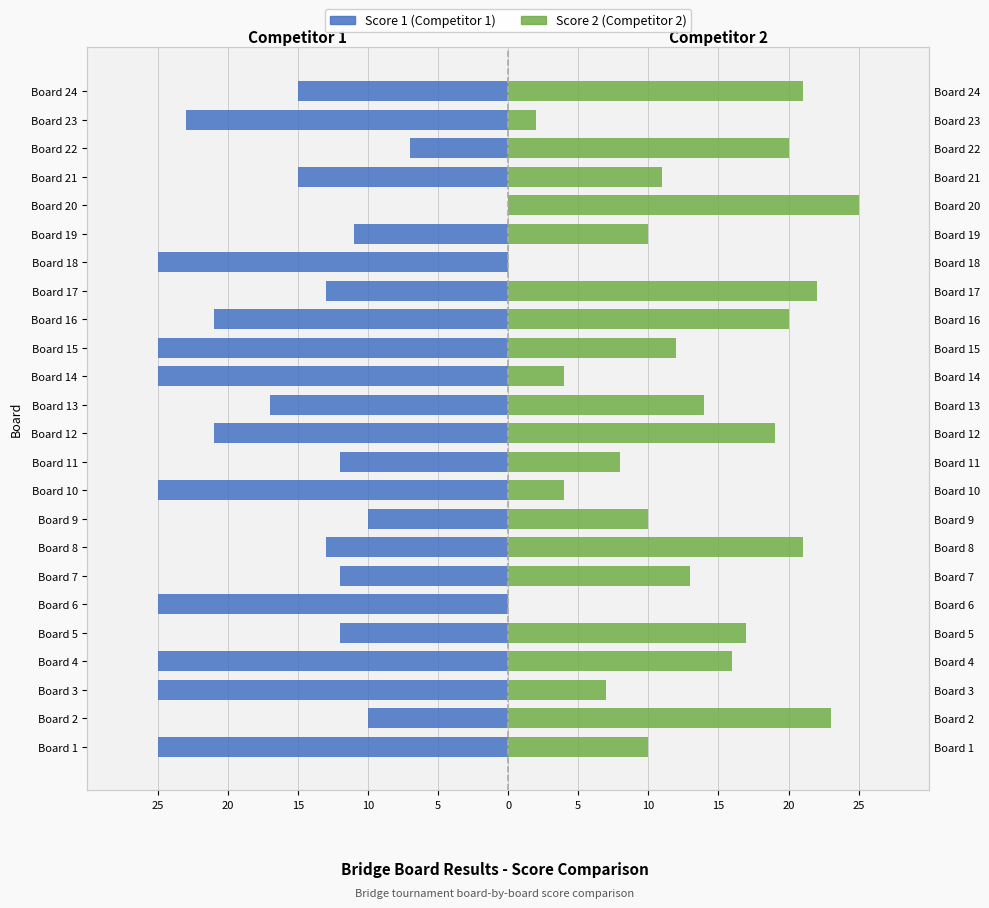

Which series has the widest spread of values?

Score 1 (Competitor 1)